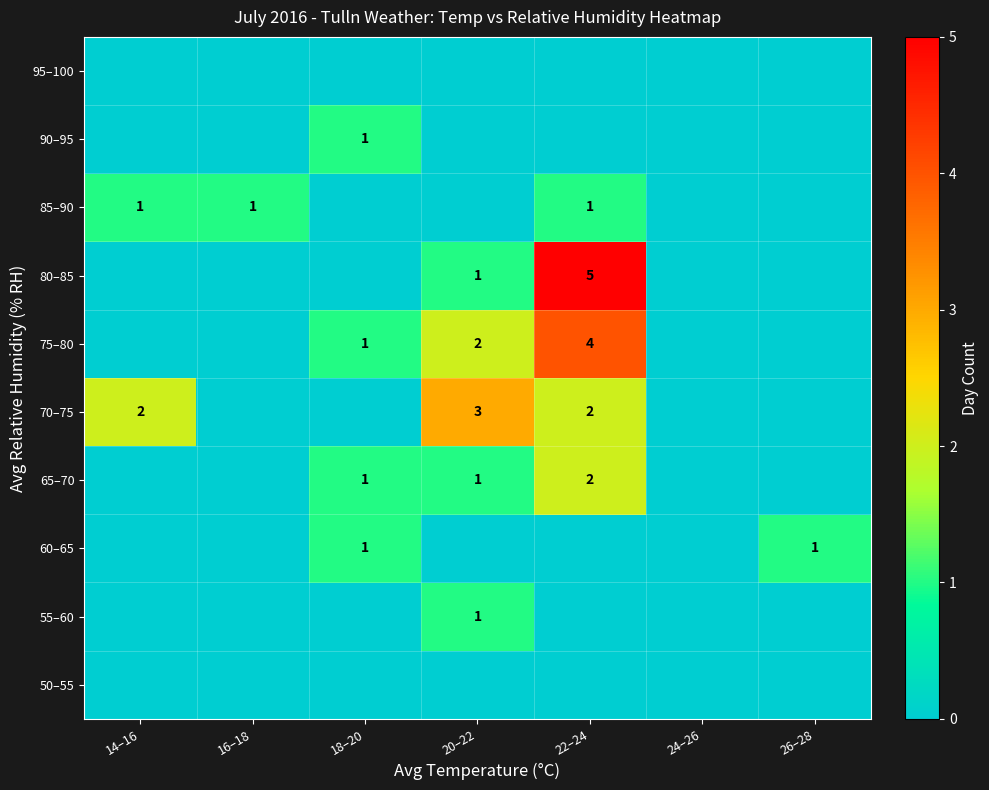

Is it true that 80–85 equals 3 at 22–24?

False